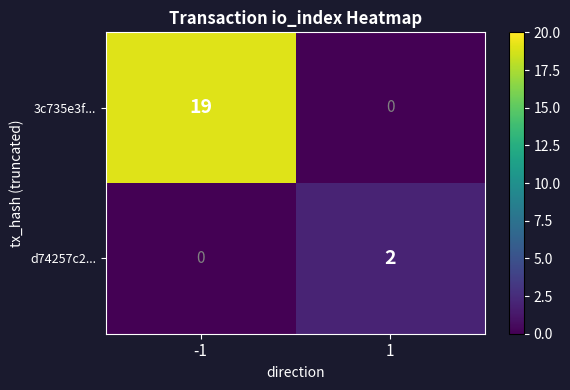

What is the difference between the highest and lowest values at -1?

19